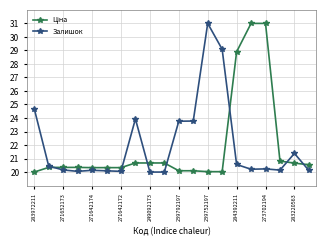

What is the value of the Залишок point at the 15th from the left?

20.6